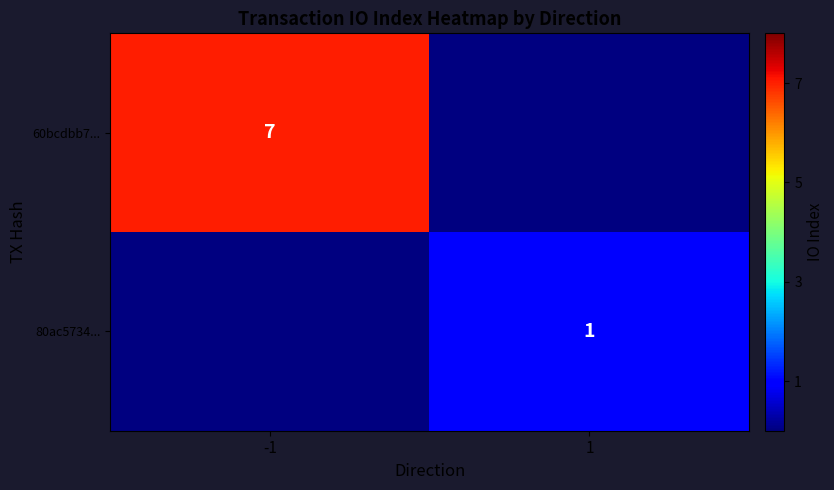

The 60bcdbb7... series shows 7 at -1. True or false?

True